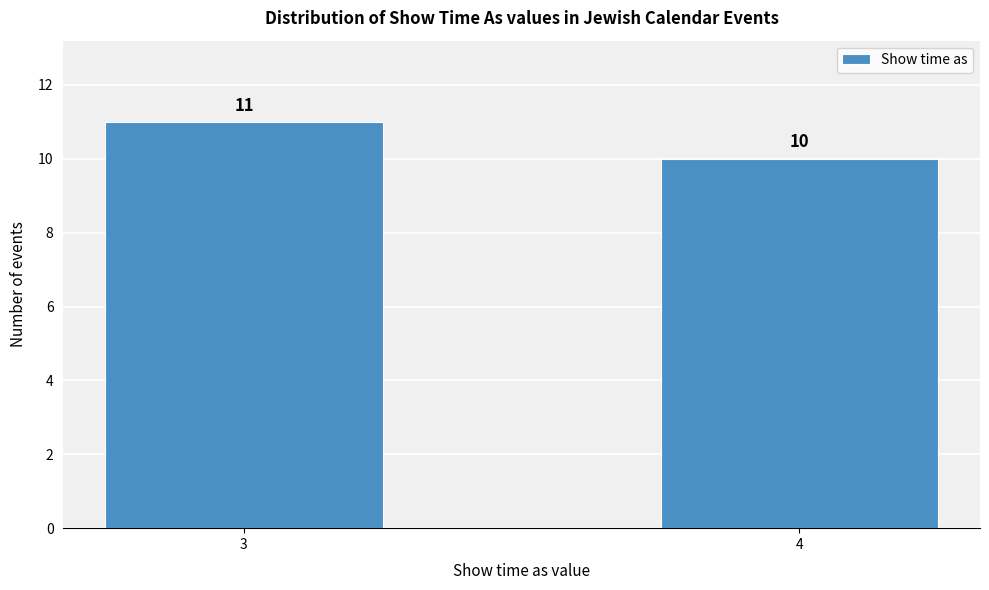

Reading left to right, list all the values displayed in this chart.

11	10